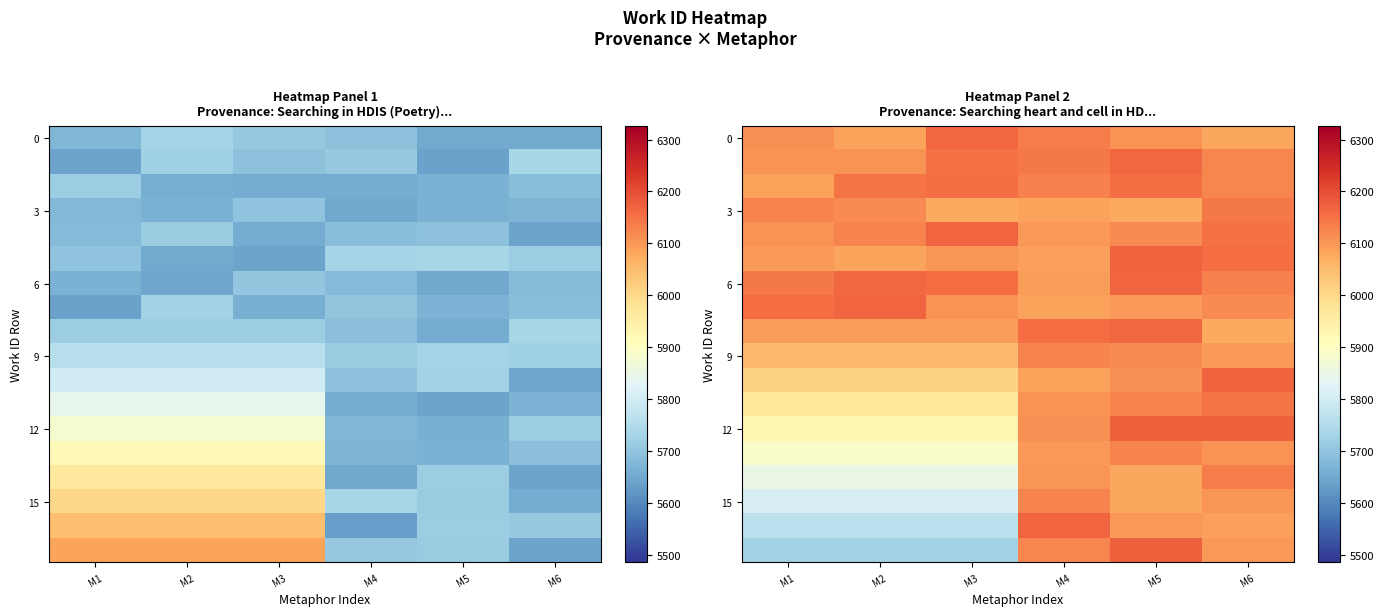

What is the difference between the highest and lowest values at M5?

95.4